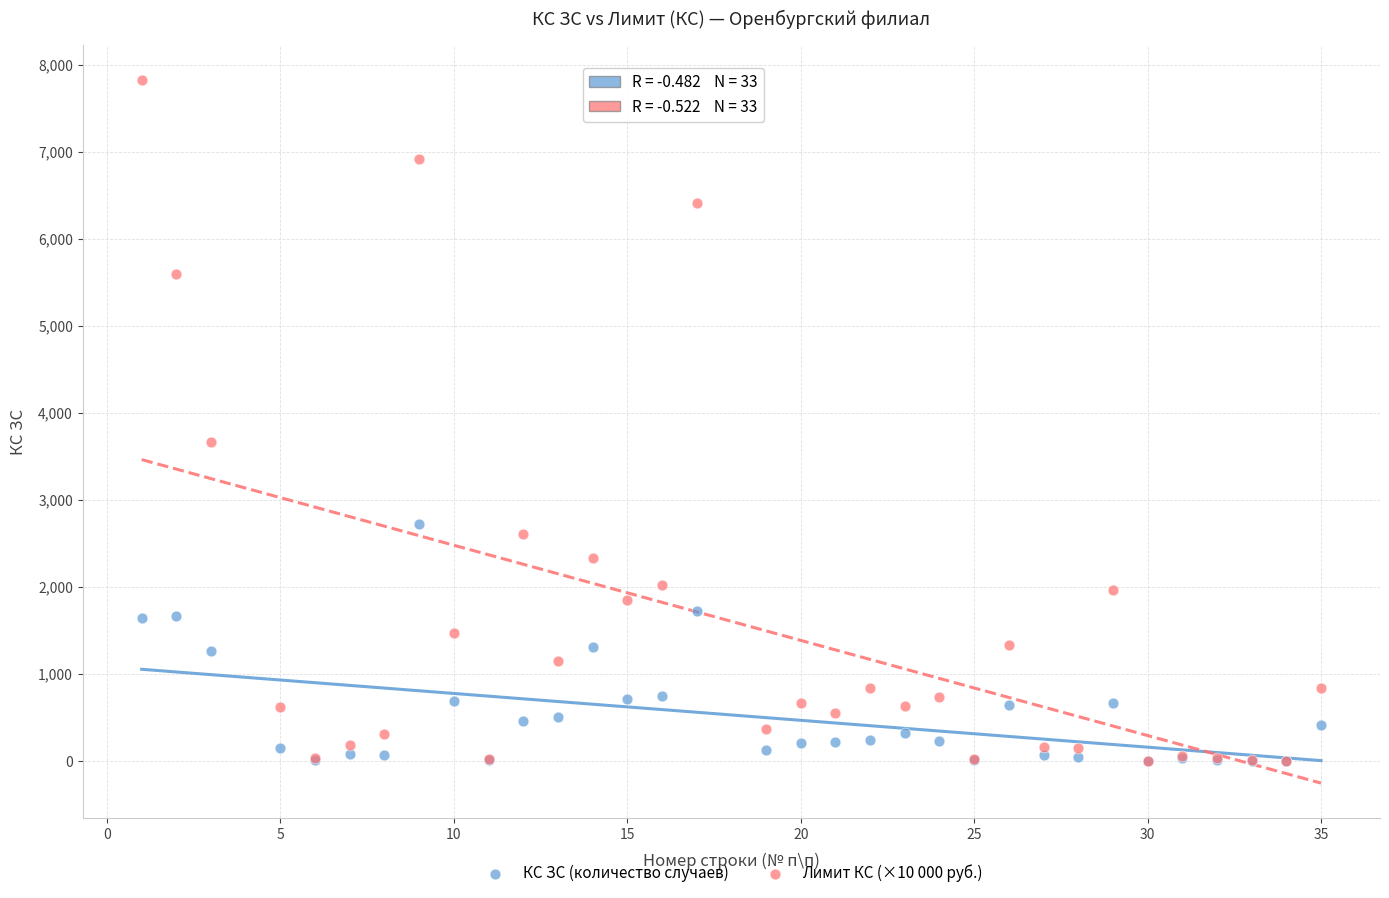

Across all series, what Y value is closest to 3915?

3670.9